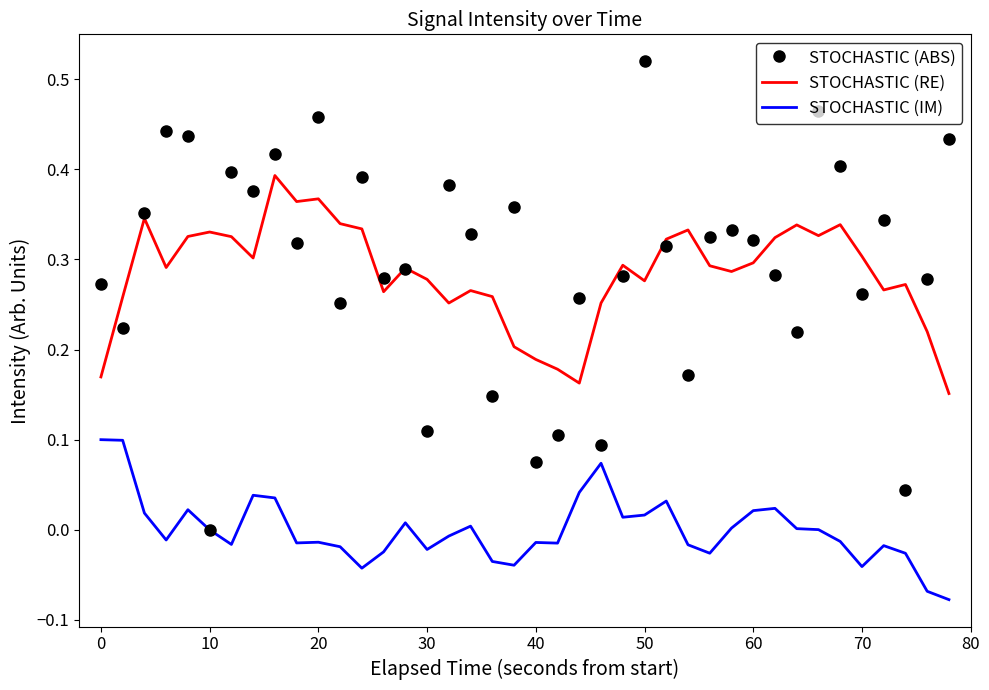

Which series has the largest total across all categories?

STOCHASTIC (ABS)